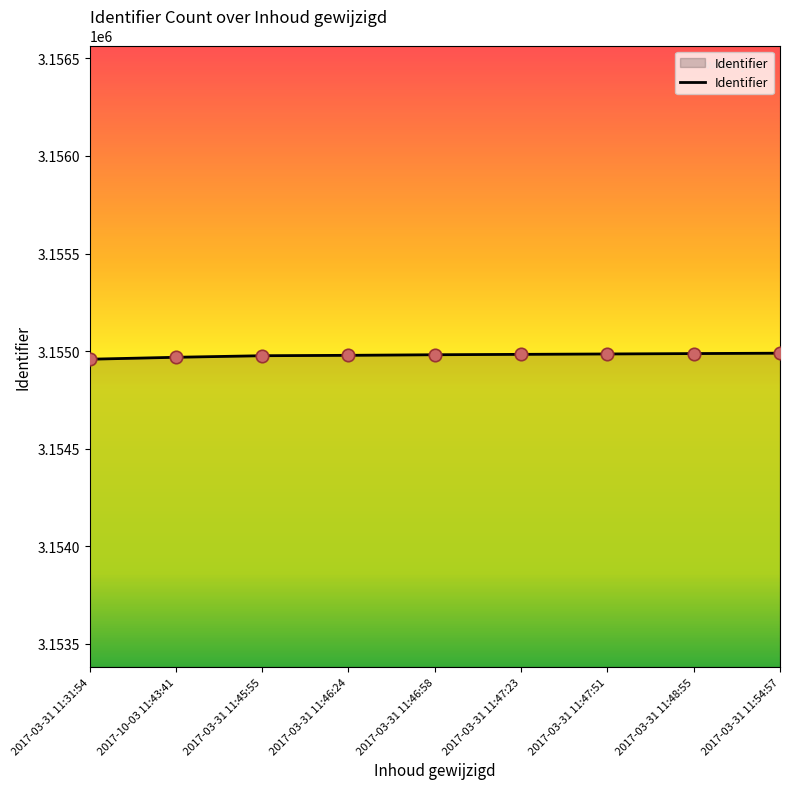

What is the change in value from 2017-10-03 11:43:41 to 2017-03-31 11:54:57?

+21